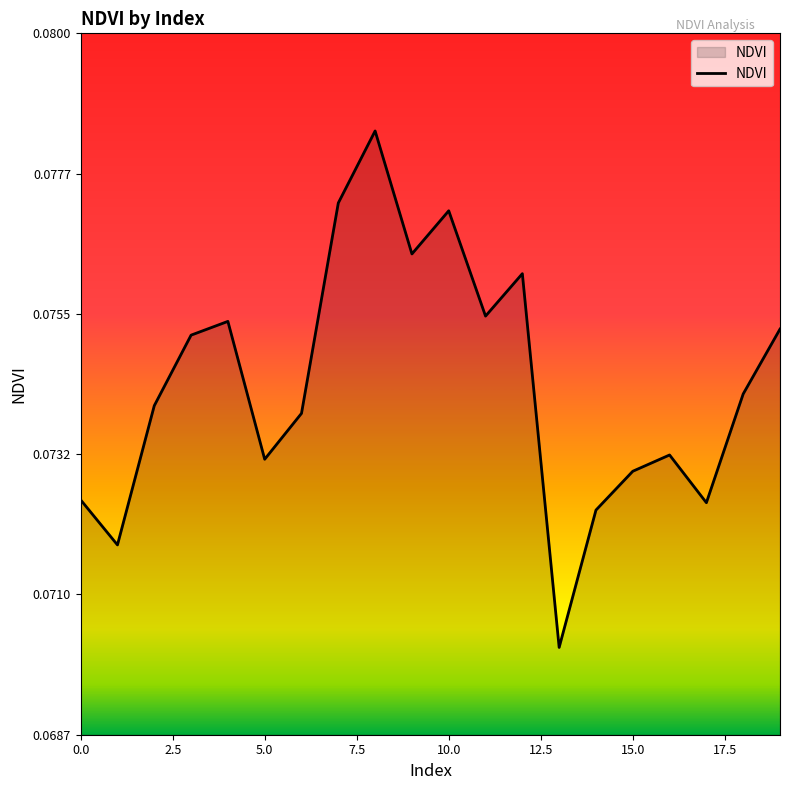

Which category has the highest value across all series?

8